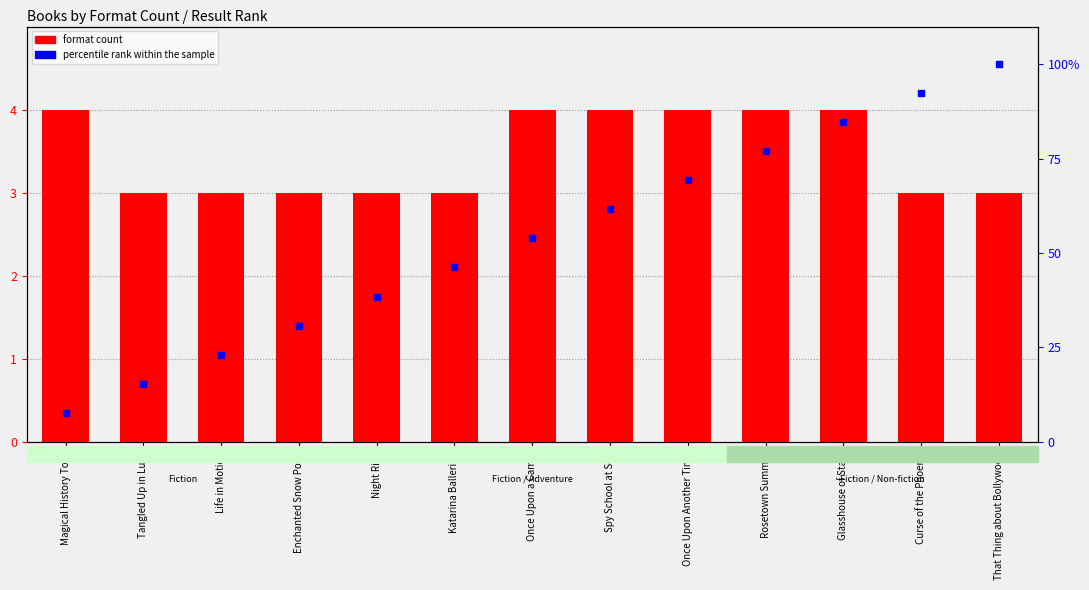

Which series has the largest total across all categories?

percentile rank within the sample